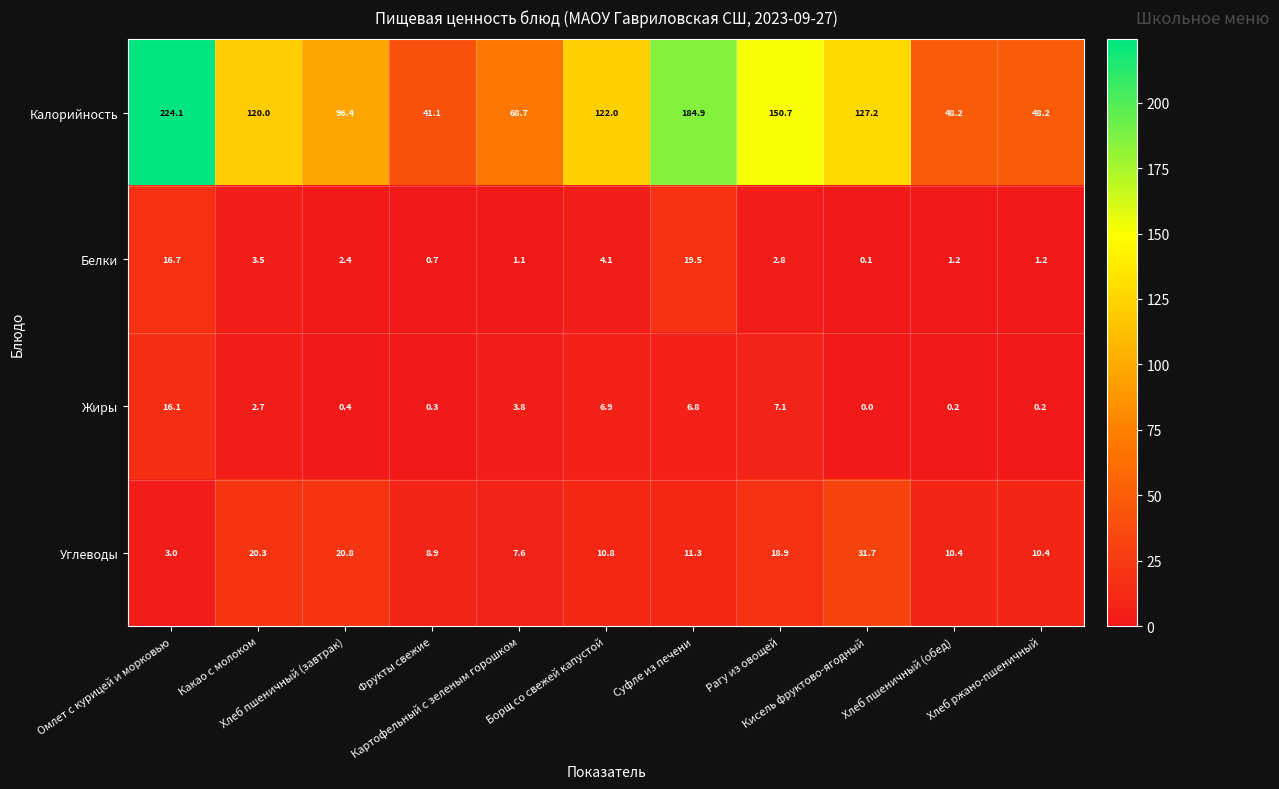

At how many categories does at least one series exceed 130?

3